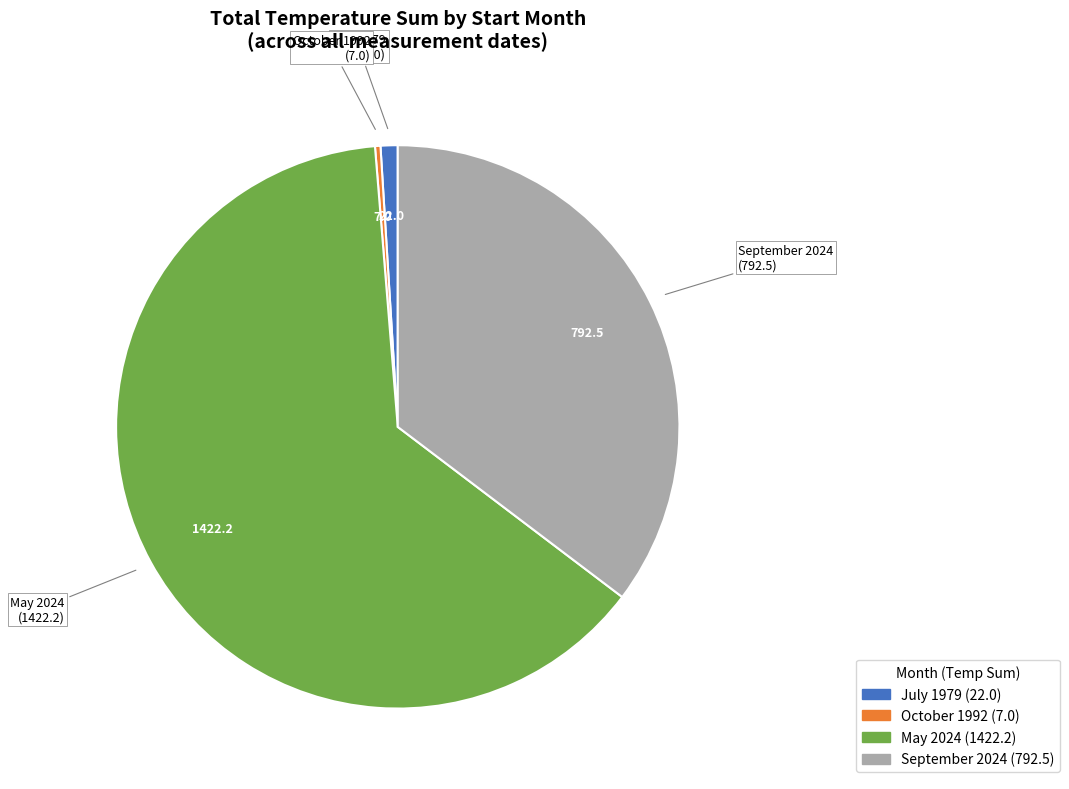

Is there any slice that represents more than half of the pie?

Yes